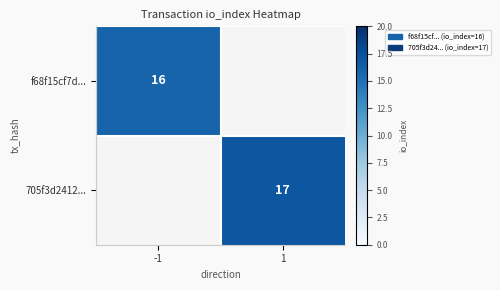

Is it true that f68f15cf7d... equals 16 at -1?

True